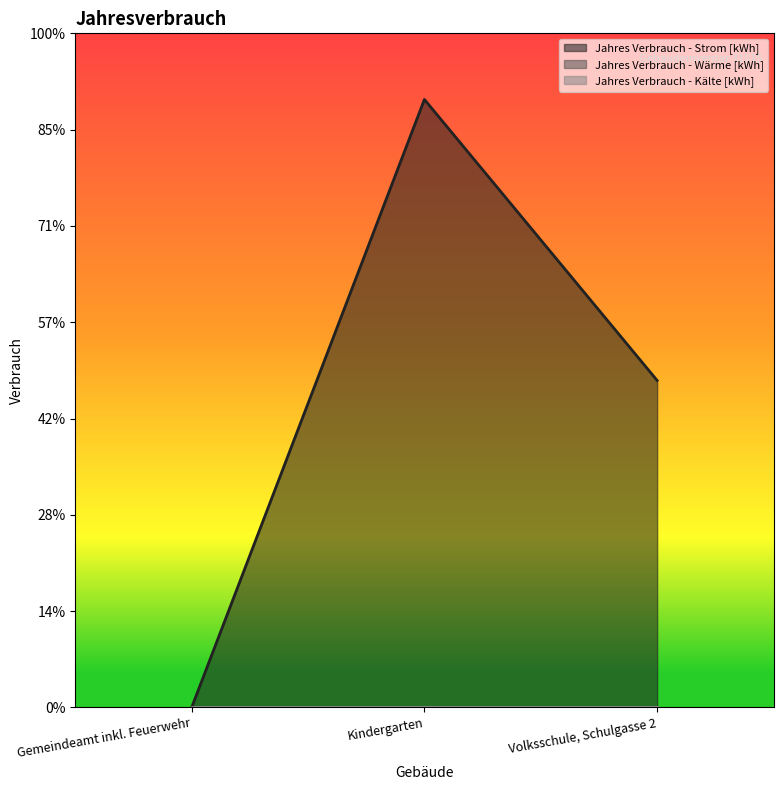

The Jahres Verbrauch - Wärme [kWh] series shows 0 at Gemeindeamt inkl. Feuerwehr. True or false?

True